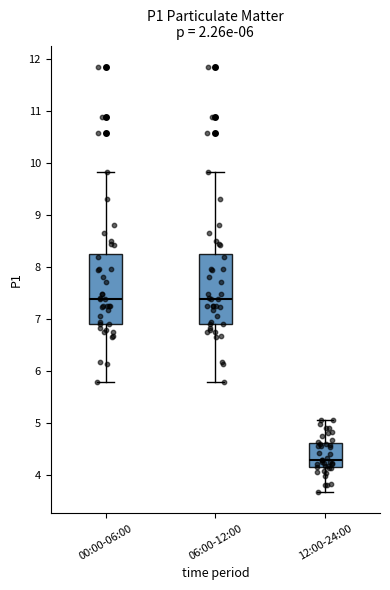

Reading left to right, transcribe this box plot: for each box, give where its median line is, the range the box spans, and where its two whiskers end, as read against the y-axis. The values are not printed on the chart, so give them approximately, as read against the axis.

00:00-06:00: median 7.4, box 6.9 to 8.3, whiskers 5.8 to 9.8
06:00-12:00: median 7.4, box 6.9 to 8.3, whiskers 5.8 to 9.8
12:00-24:00: median 4.3, box 4.1 to 4.6, whiskers 3.7 to 5.1